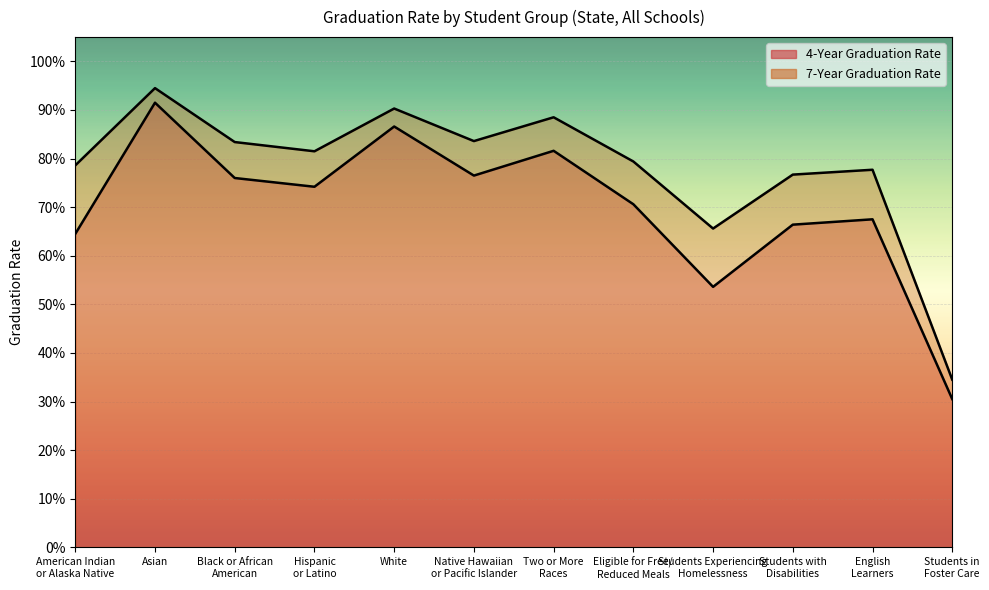

Which series has the widest spread of values?

4-Year Graduation Rate